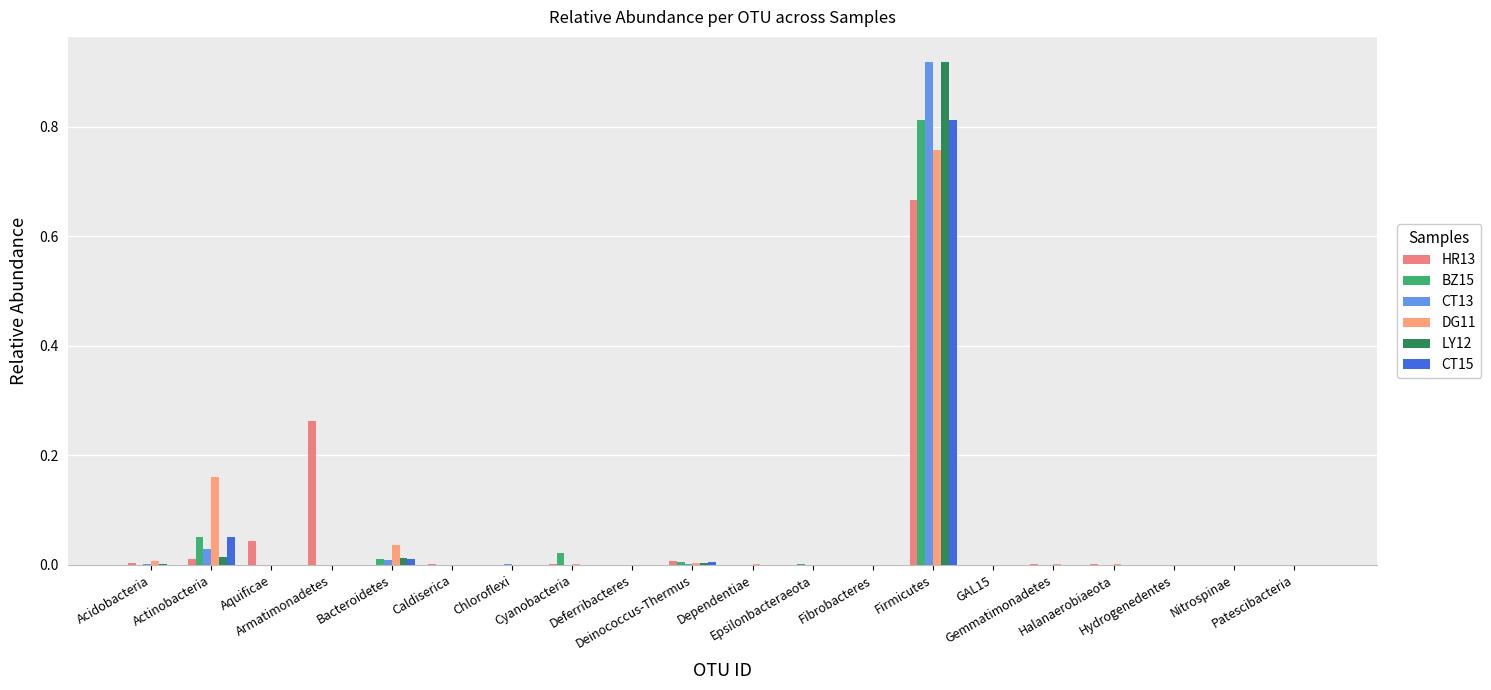

Which series changed the most between Caldiserica and Nitrospinae?

HR13